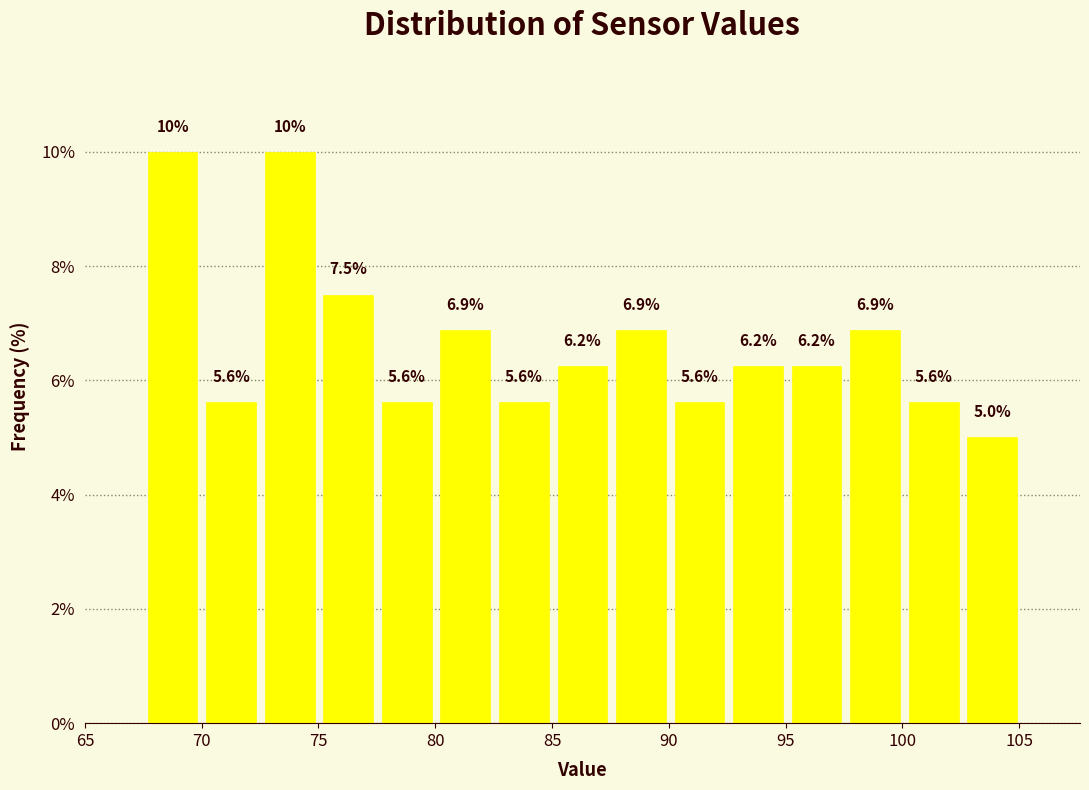

Reading left to right, transcribe this chart: for each bar, give the range it covers on the x-axis and its height. The bar edges are not printed on the chart, so give them approximately, as read against the axis.

67.5 to 70.0: 10.0
70.0 to 72.5: 5.6
72.5 to 75.0: 10.0
75.0 to 77.5: 7.5
77.5 to 80.0: 5.6
80.0 to 82.5: 6.9
82.5 to 85.0: 5.6
85.0 to 87.5: 6.2
87.5 to 90.0: 6.9
90.0 to 92.5: 5.6
92.5 to 95.0: 6.2
95.0 to 97.5: 6.2
97.5 to 100.0: 6.9
100.0 to 102.5: 5.6
102.5 to 105.0: 5.0